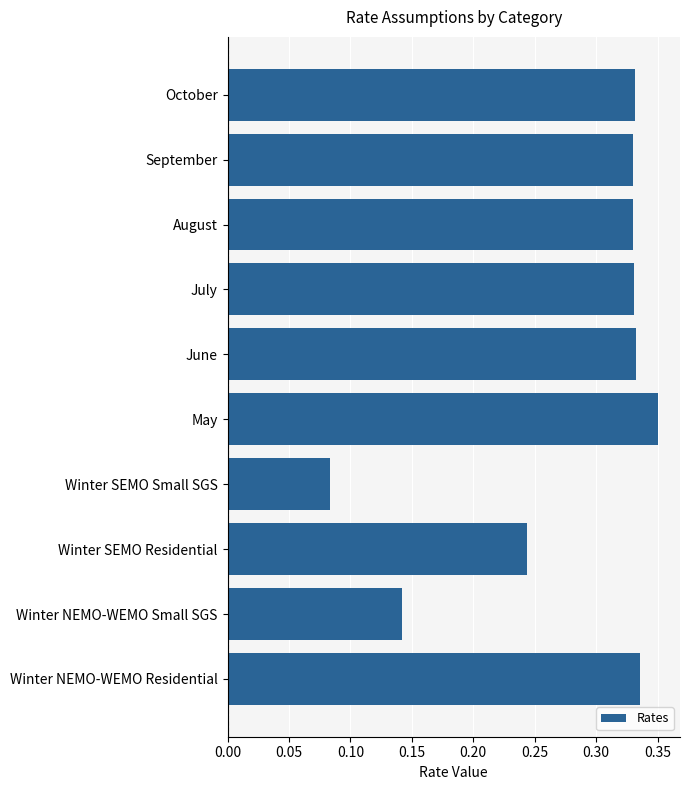

Which label corresponds to the smallest value in the chart?

Winter SEMO Small SGS